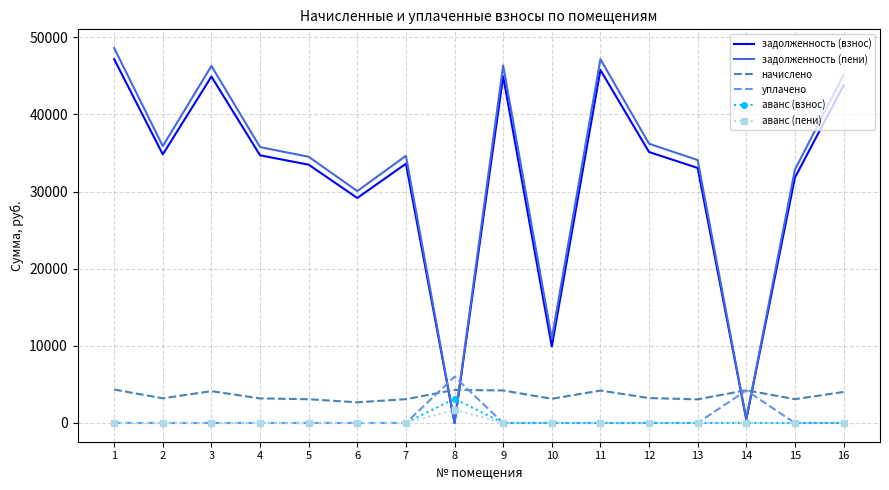

What are all the series names shown in the legend?

задолженность (взнос), задолженность (пени), начислено, уплачено, аванс (взнос), аванс (пени)